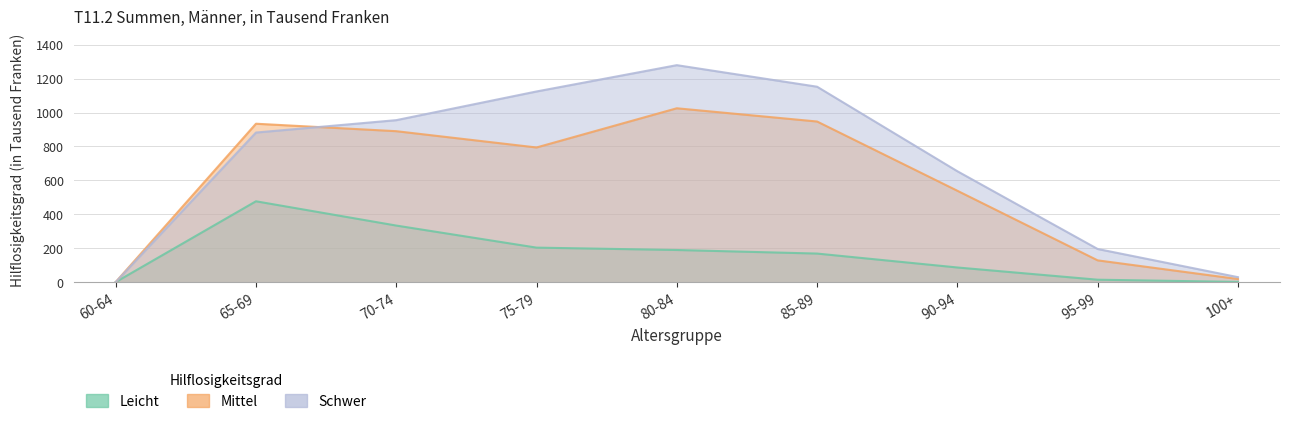

How many values in the Schwer series exceed 882?

4